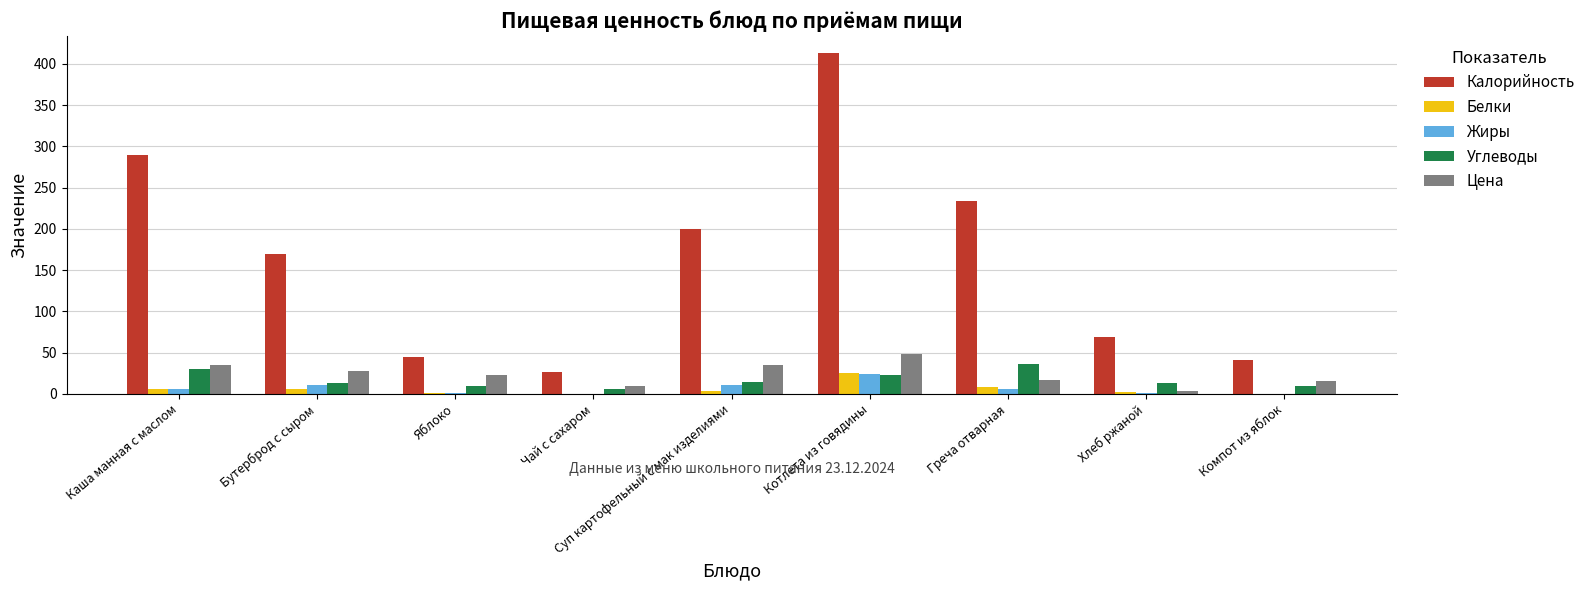

What is the sum of all Углеводы values?

156.2